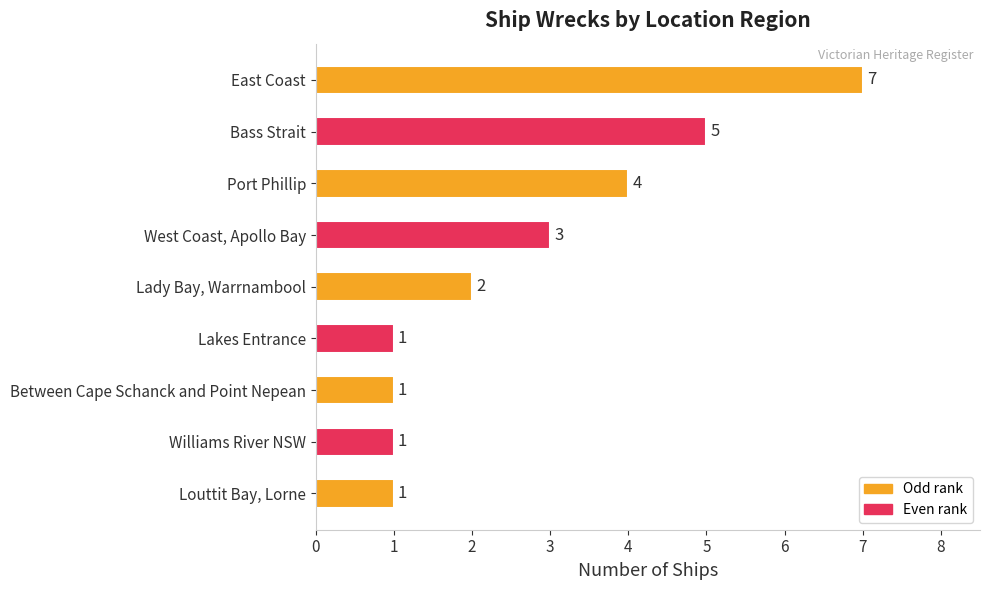

Where is the data nearest to the value 4?

Port Phillip